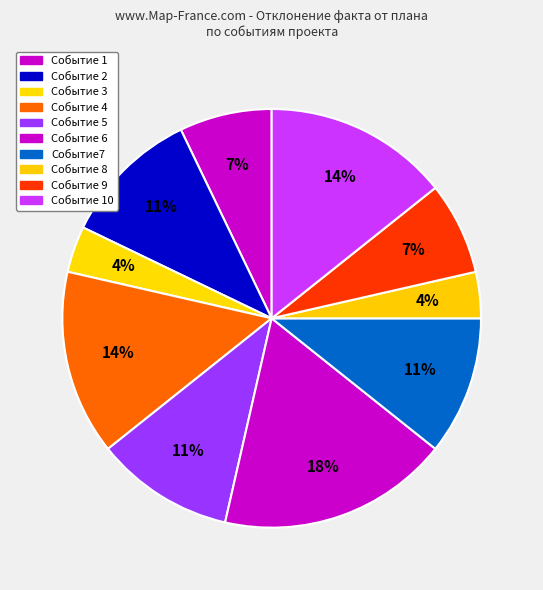

How many segments does this pie chart have?

10